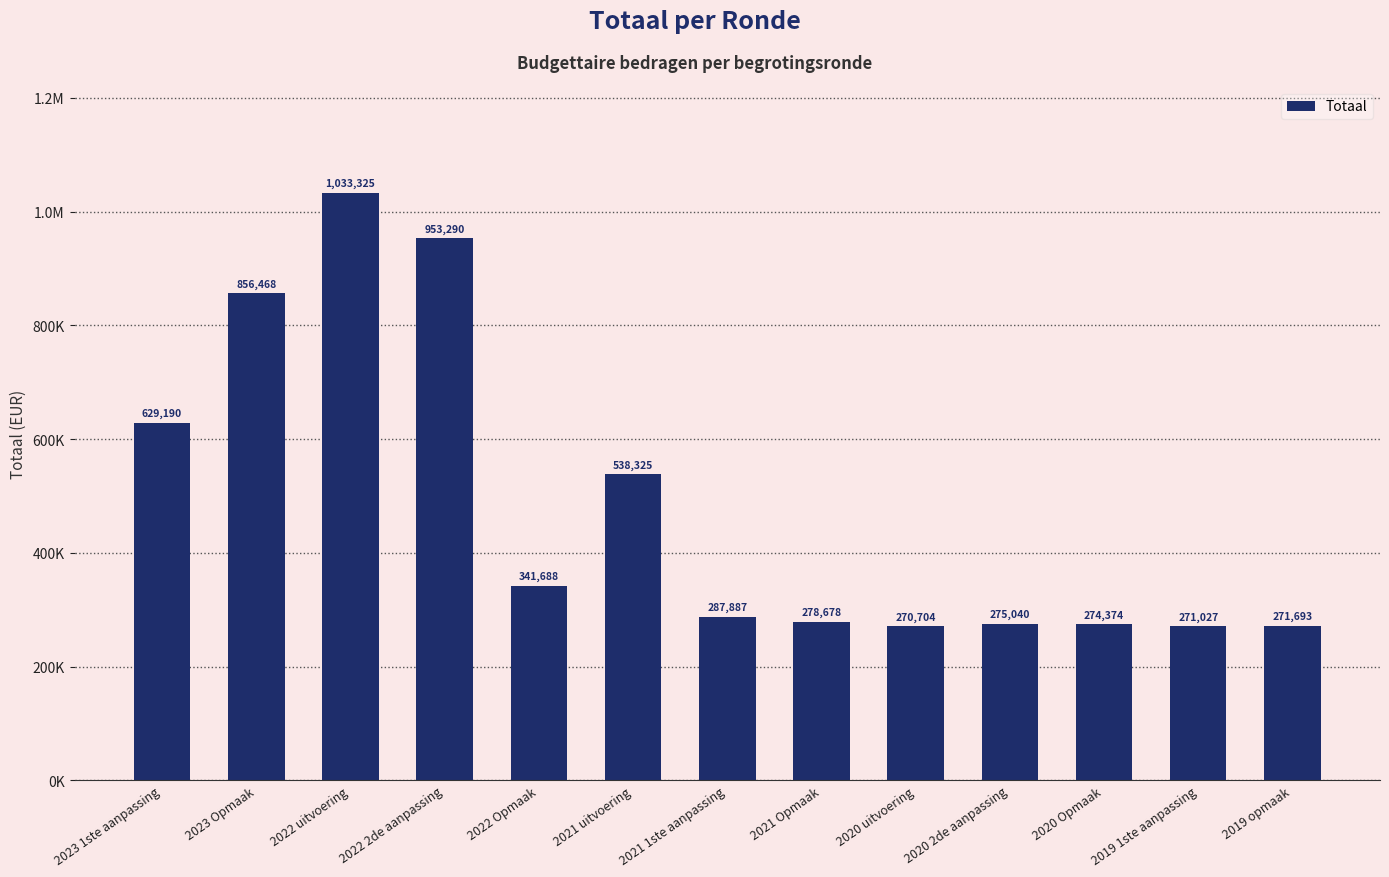

Reading right to left, what are all the values shown in this chart?

2019 opmaak=271693	2019 1ste aanpassing=271027	2020 Opmaak=274374	2020 2de aanpassing=275040	2020 uitvoering=270704	2021 Opmaak=278678	2021 1ste aanpassing=287887	2021 uitvoering=538325	2022 Opmaak=341688	2022 2de aanpassing=953290	2022 uitvoering=1033325	2023 Opmaak=856468	2023 1ste aanpassing=629190